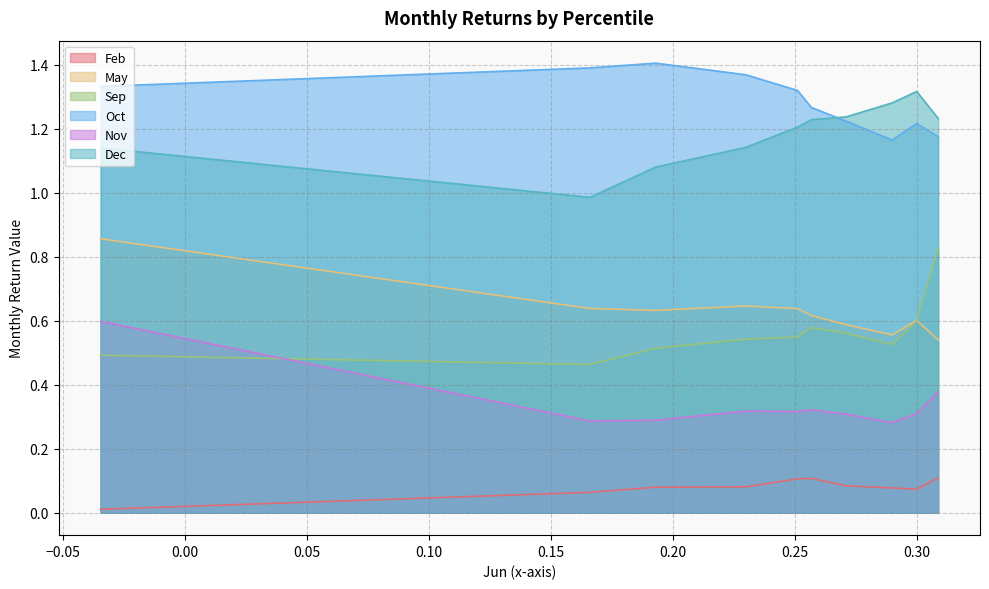

True or false: Nov has a value of 0.1 at pct65.

False